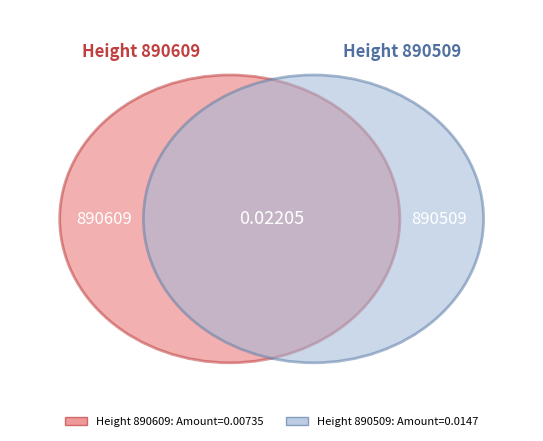

To the nearest percent, what portion does 890609 represent?

33%